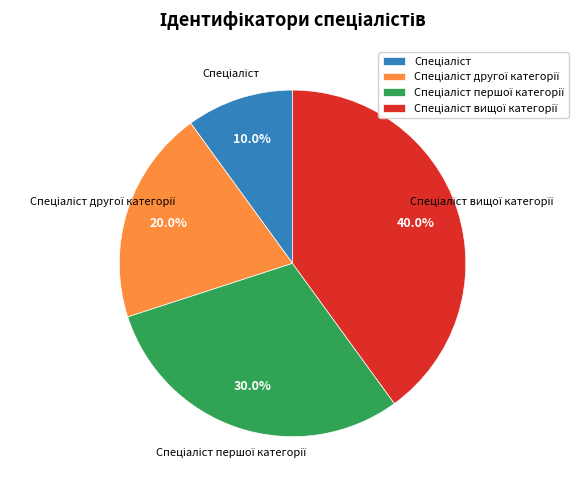

Does any single category account for the majority?

No